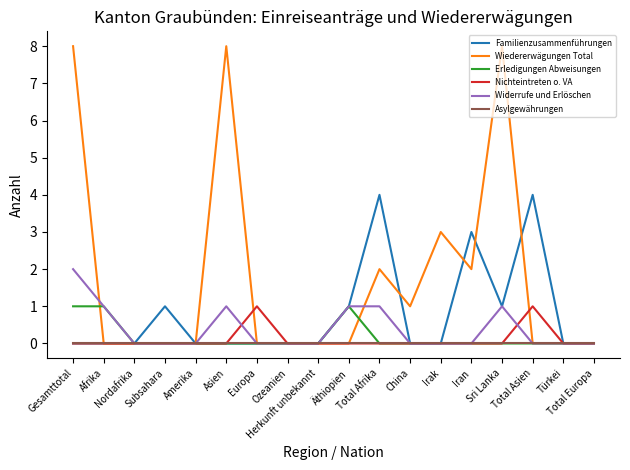

How many series are shown in this chart?

6